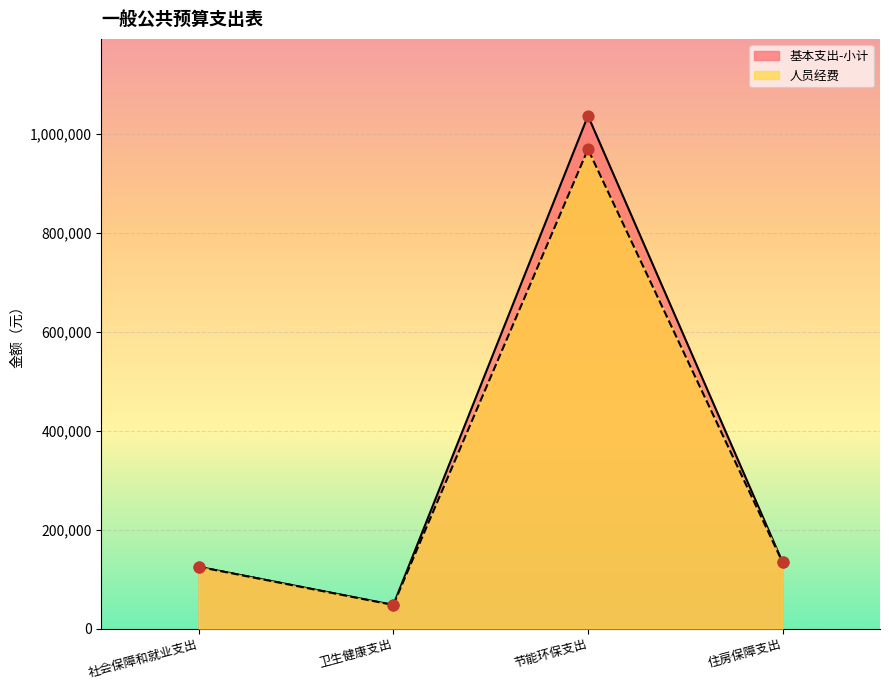

What is the total value across all series at 节能环保支出?

2005660